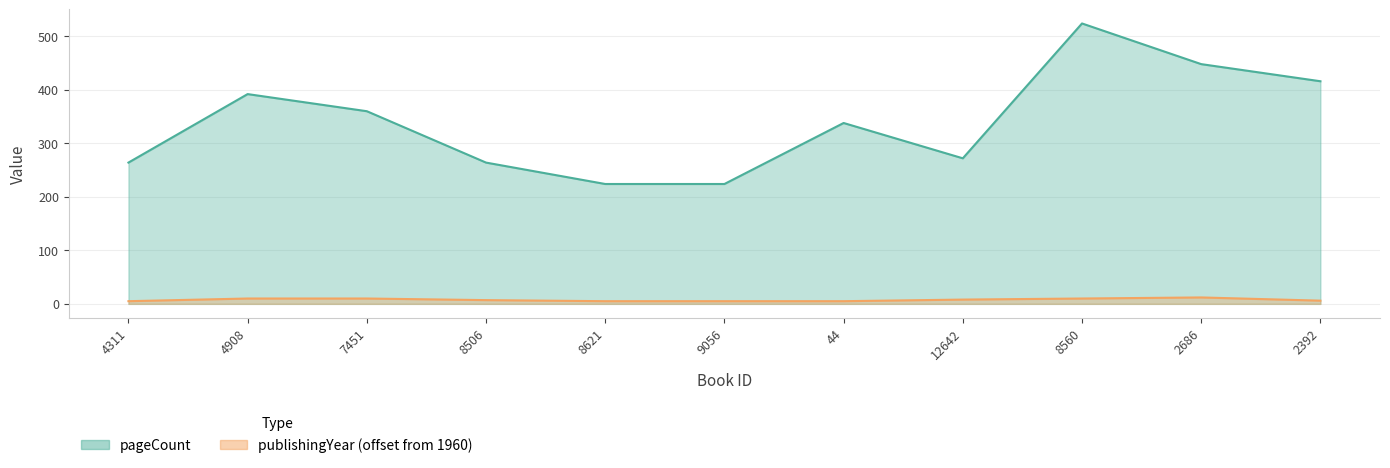

Which has a higher value, 8560 or 4908?

8560